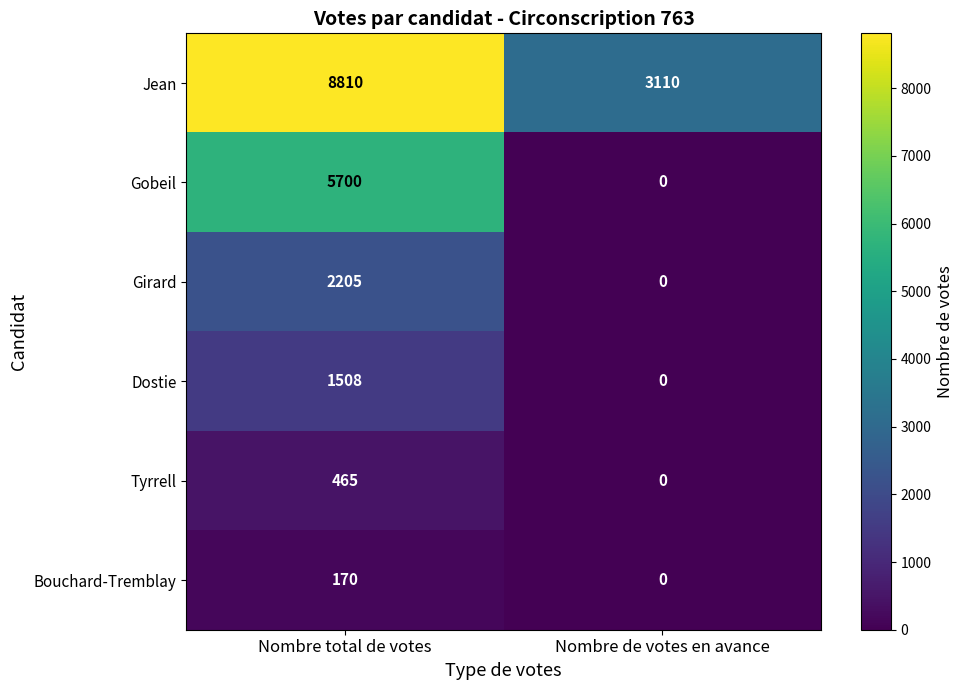

At which category does the chart reach its minimum across all series?

Nombre de votes en avance